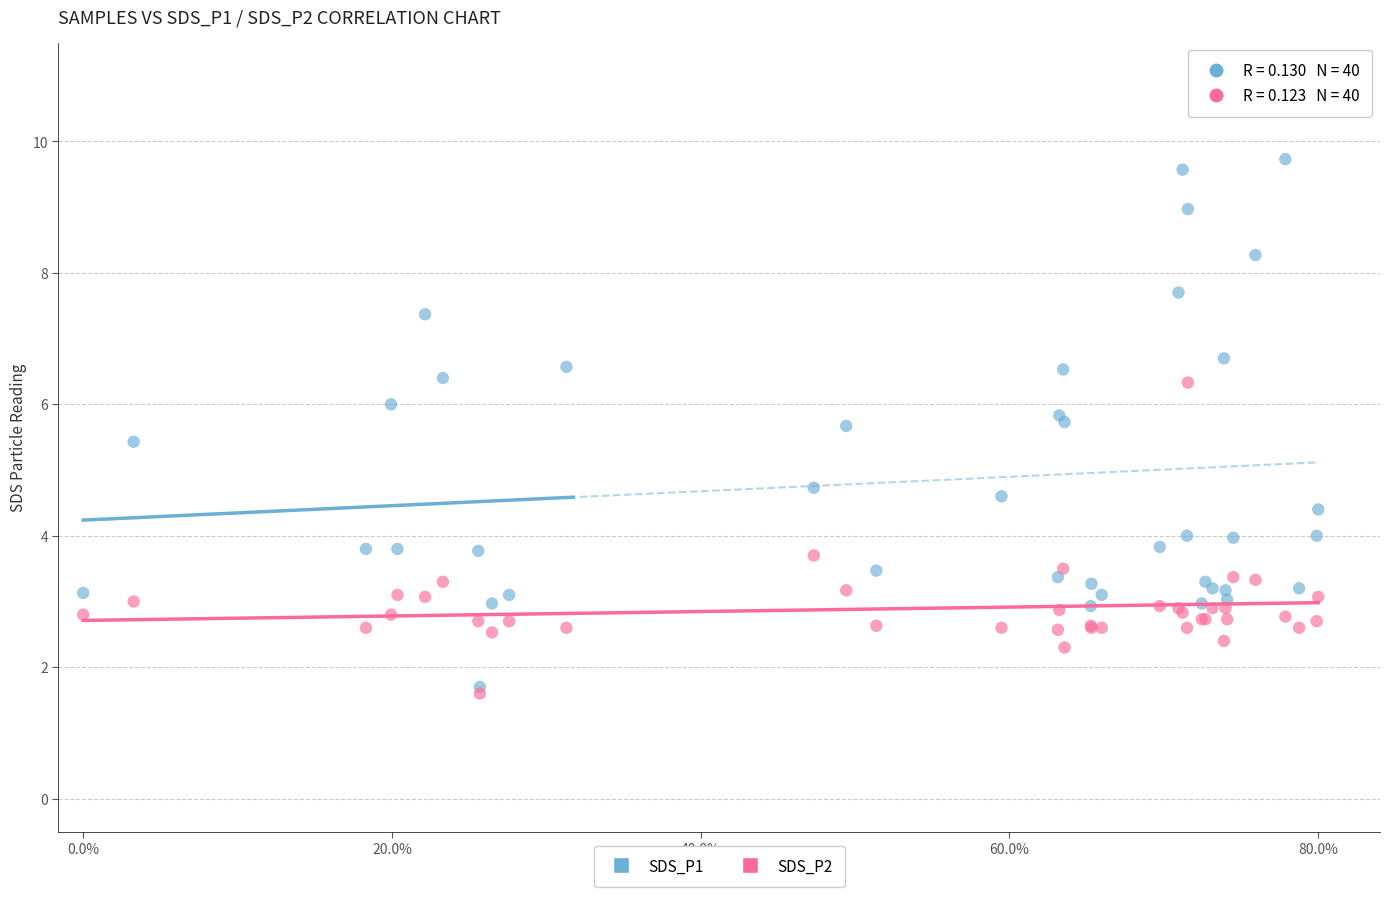

Across all series, what Y value is closest to 5?

4.7